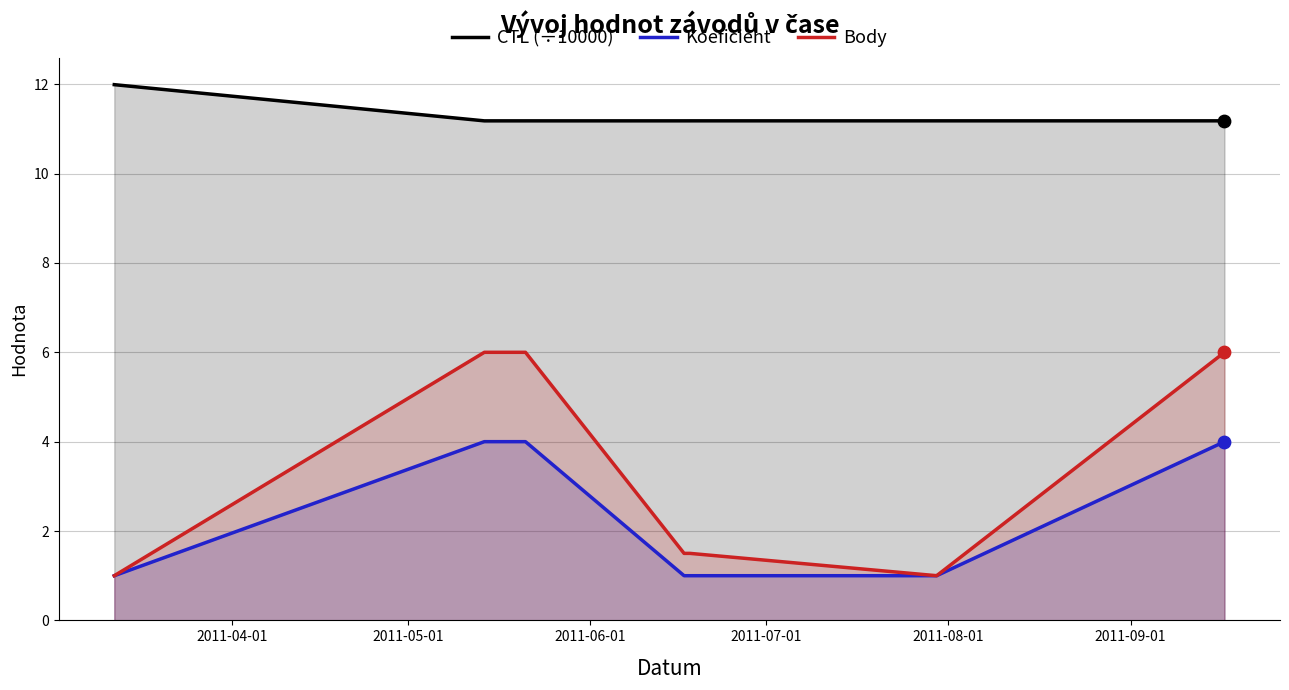

Which series has the widest spread of Y values?

Body